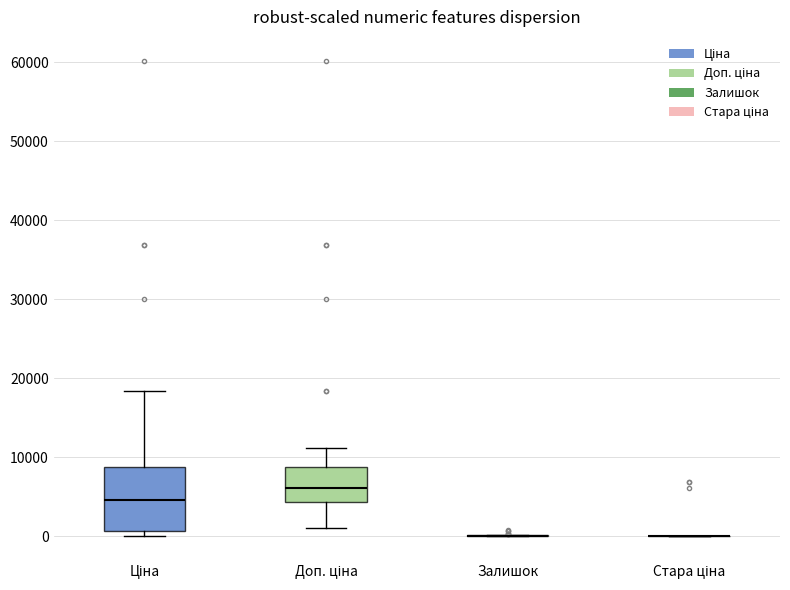

Reading left to right, read every box against the y-axis: the position of its median line, the range the box covers, and the ends of its whiskers. The values are not printed on the chart, so give them approximately, as read against the axis.

Ціна: median 5000, box 1000 to 9000, whiskers 0 to 18000
Доп. ціна: median 6000, box 4000 to 9000, whiskers 1000 to 11000
Залишок: box collapsed to a line at 0, whiskers 0 to 0
Стара ціна: box collapsed to a line at 0, whiskers 0 to 0